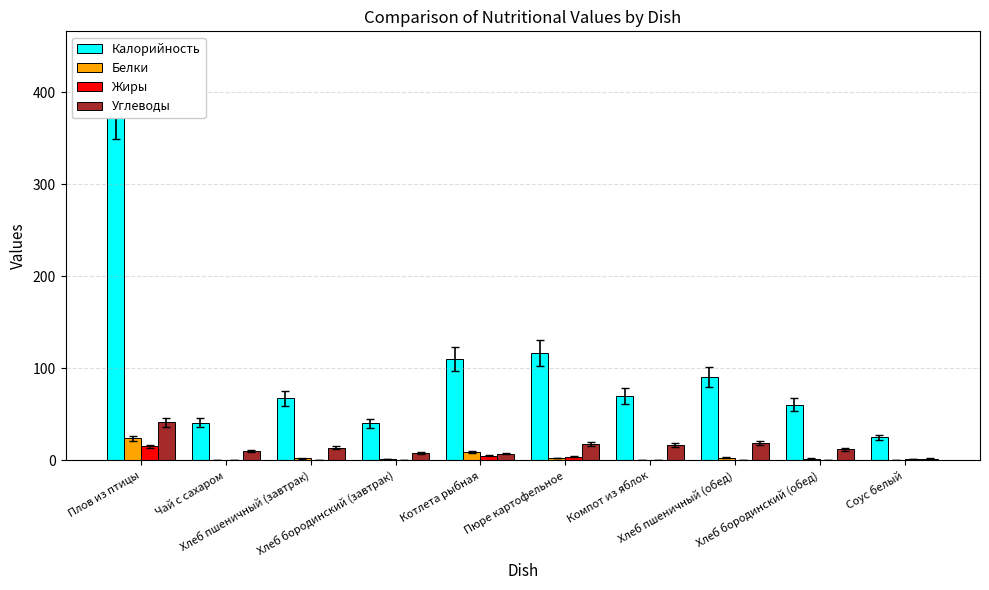

Which series has the largest total across all categories?

Калорийность